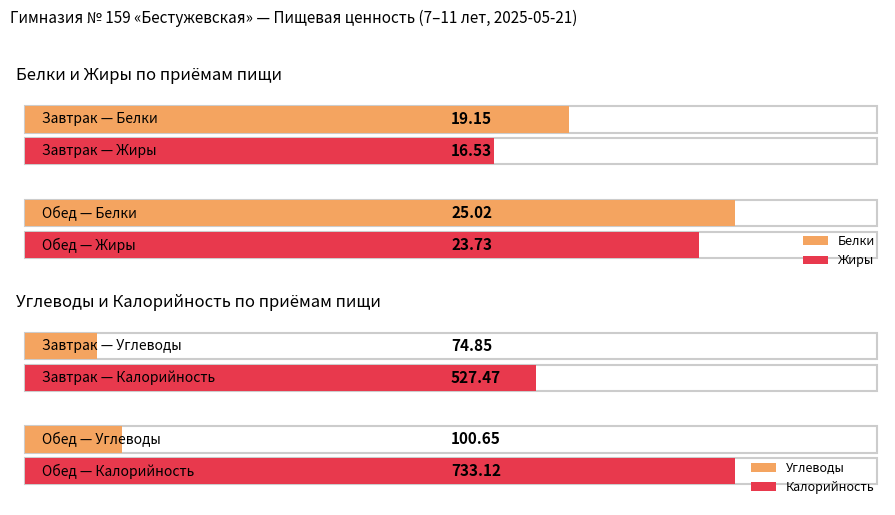

What is the difference between the Калорийность values at Завтрак and Обед?

205.6